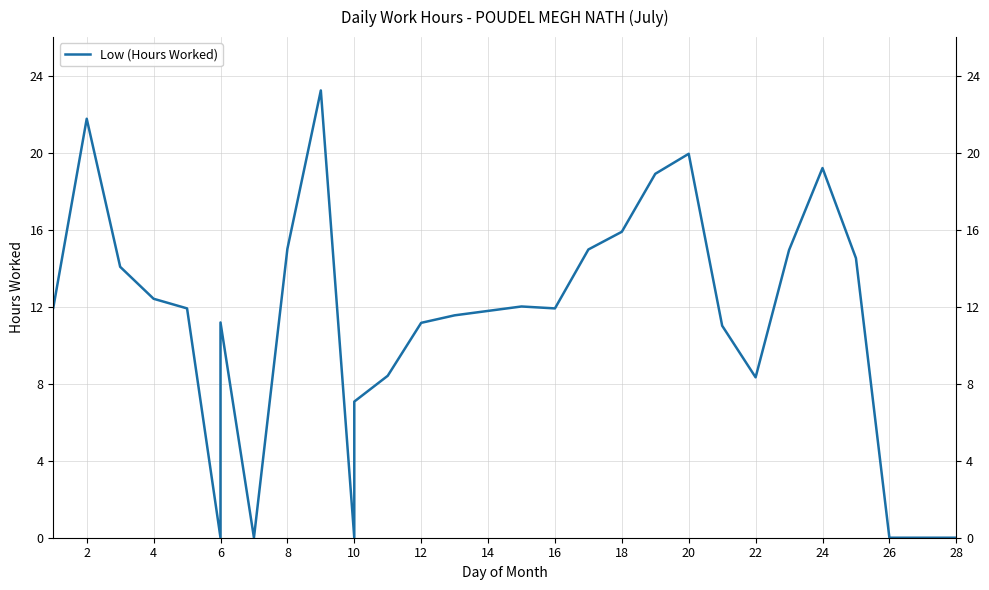

Which category has the lowest value across all series?

6